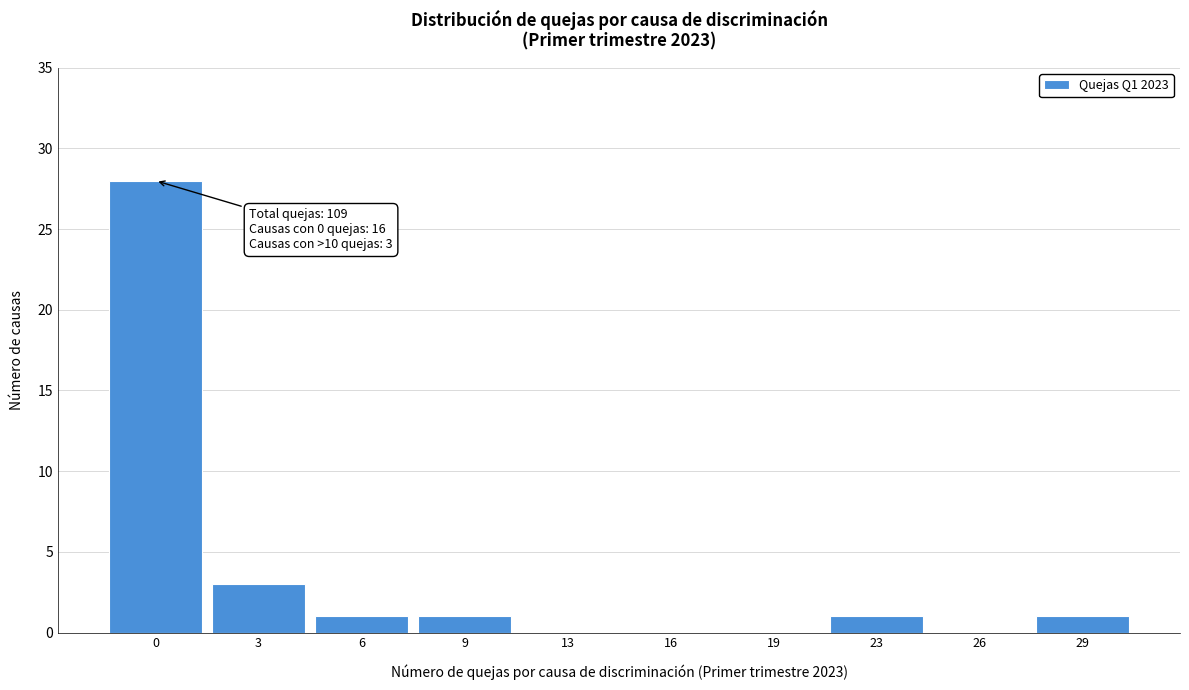

Reading left to right, transcribe all the data shown in this chart.

0=28	3=3	6=1	9=1	13=0	16=0	19=0	23=1	26=0	29=1